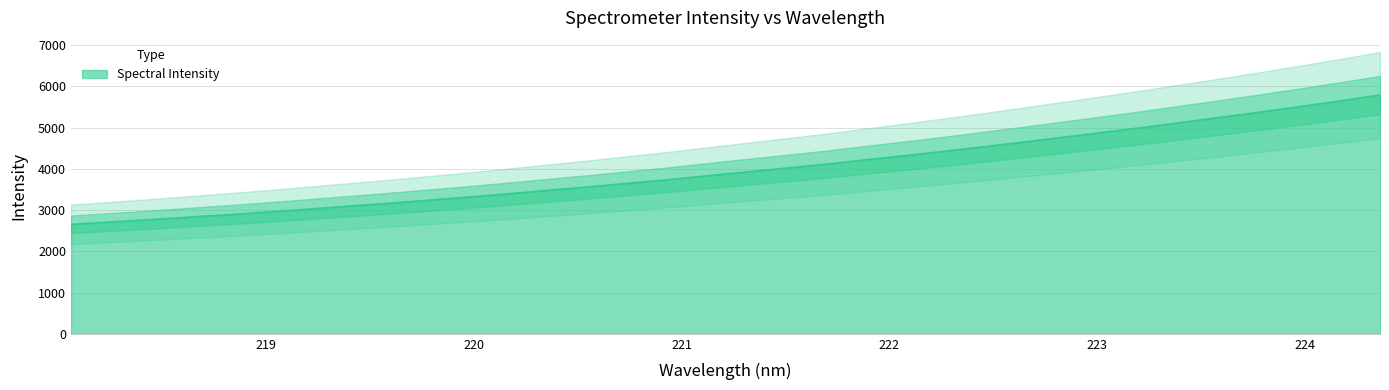

What is the label of the 11th point from the left?

219.9712